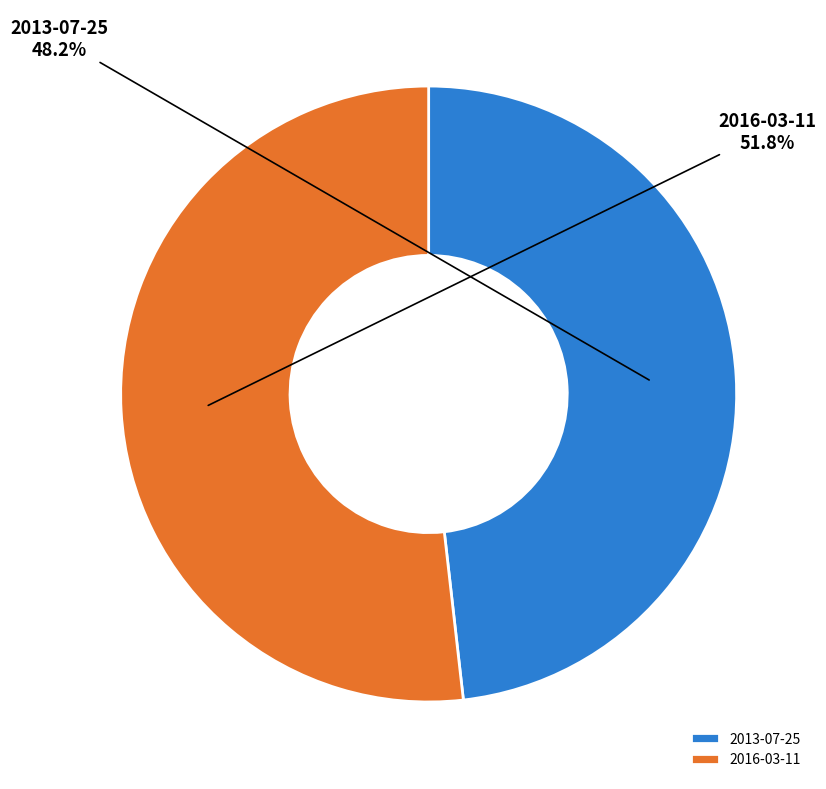

To the nearest percent, what is the difference between the largest and smallest slice percentages?

4%